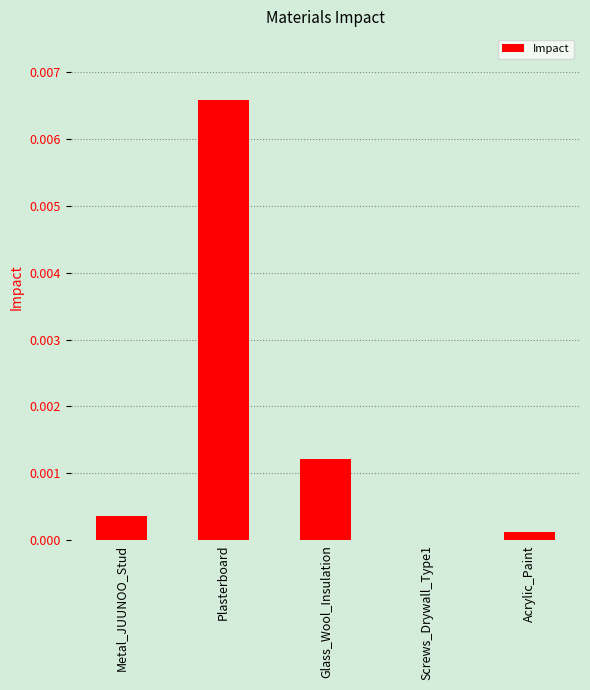

True or false: the data shows 0.0 at Glass_Wool_Insulation.

True